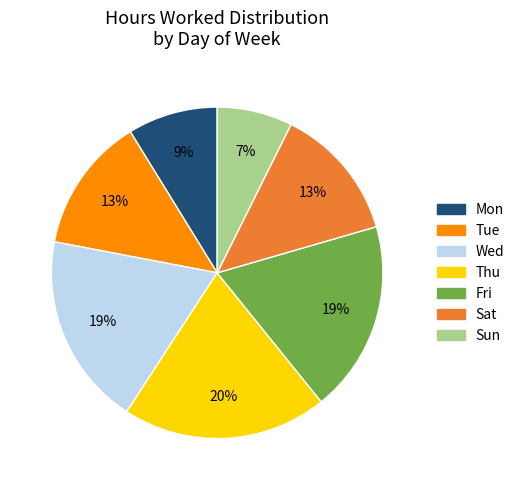

Combined, do Wed and Sun account for over 50%?

No